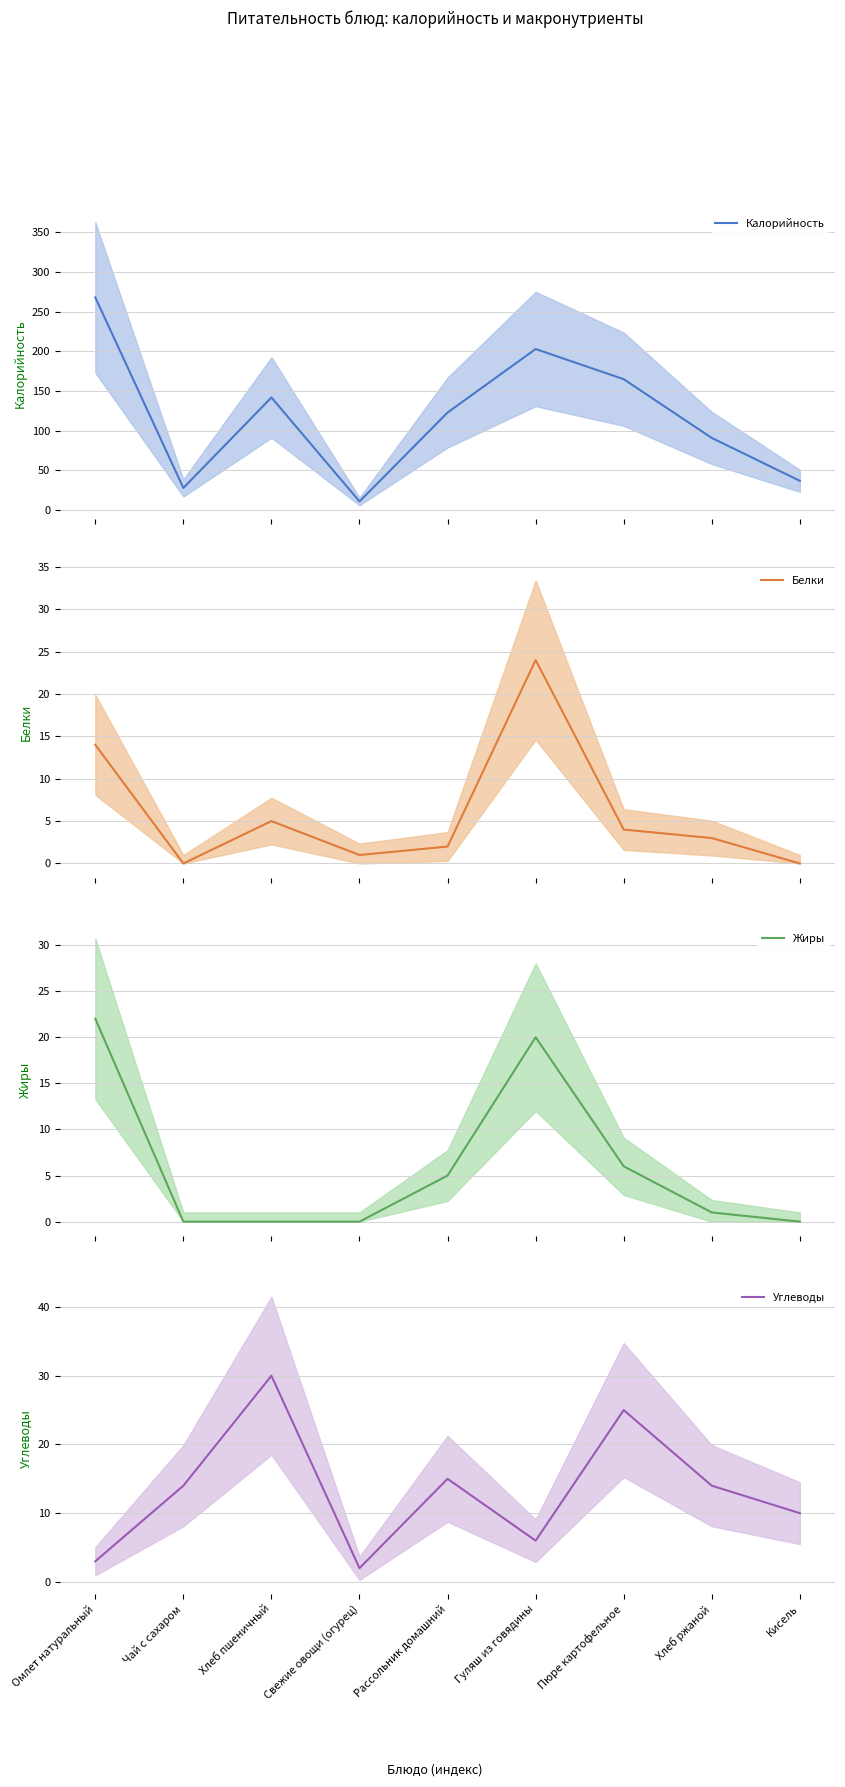

What is the approximate value of Углеводы at Пюре картофельное?

25